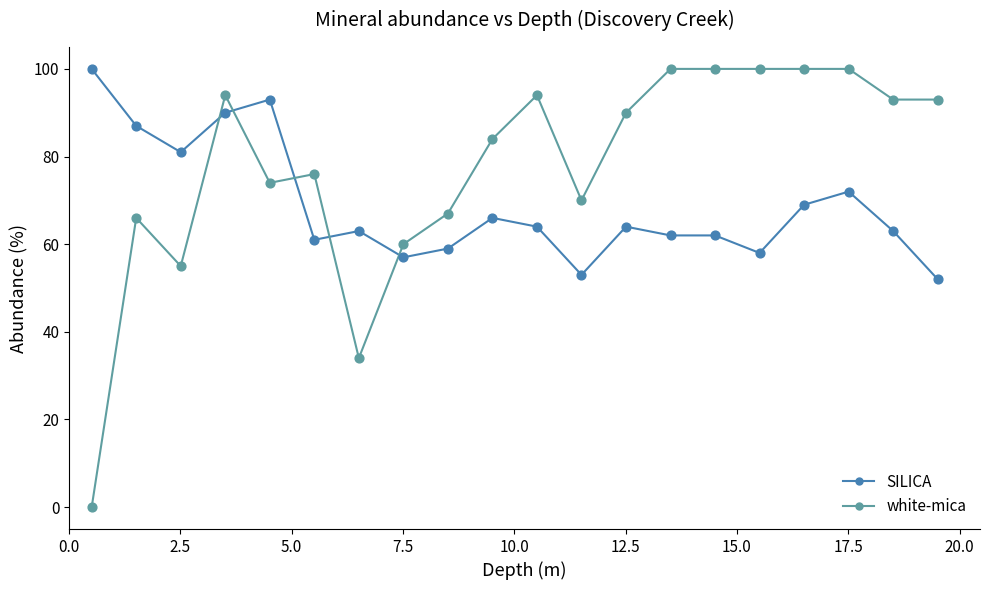

Which series has the largest total across all categories?

white-mica